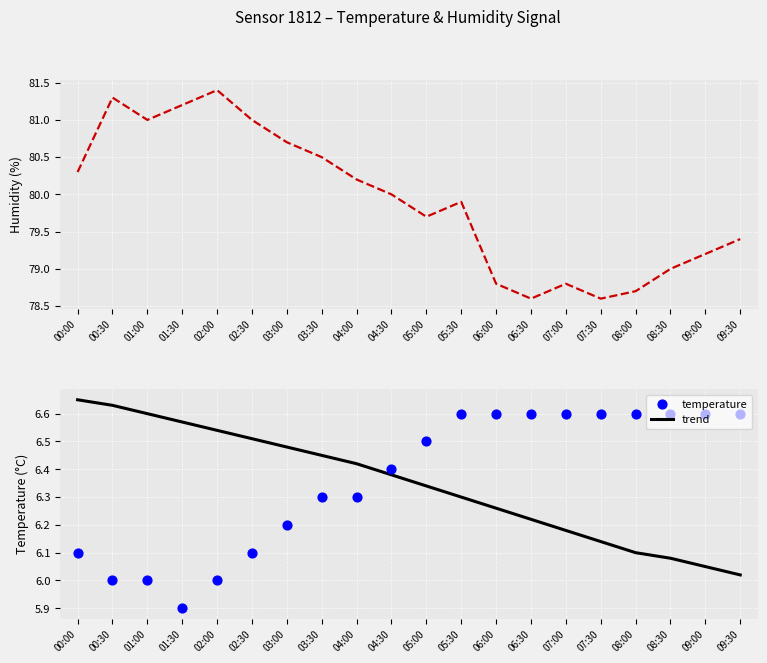

What is the total value across all series at 04:00?

92.9